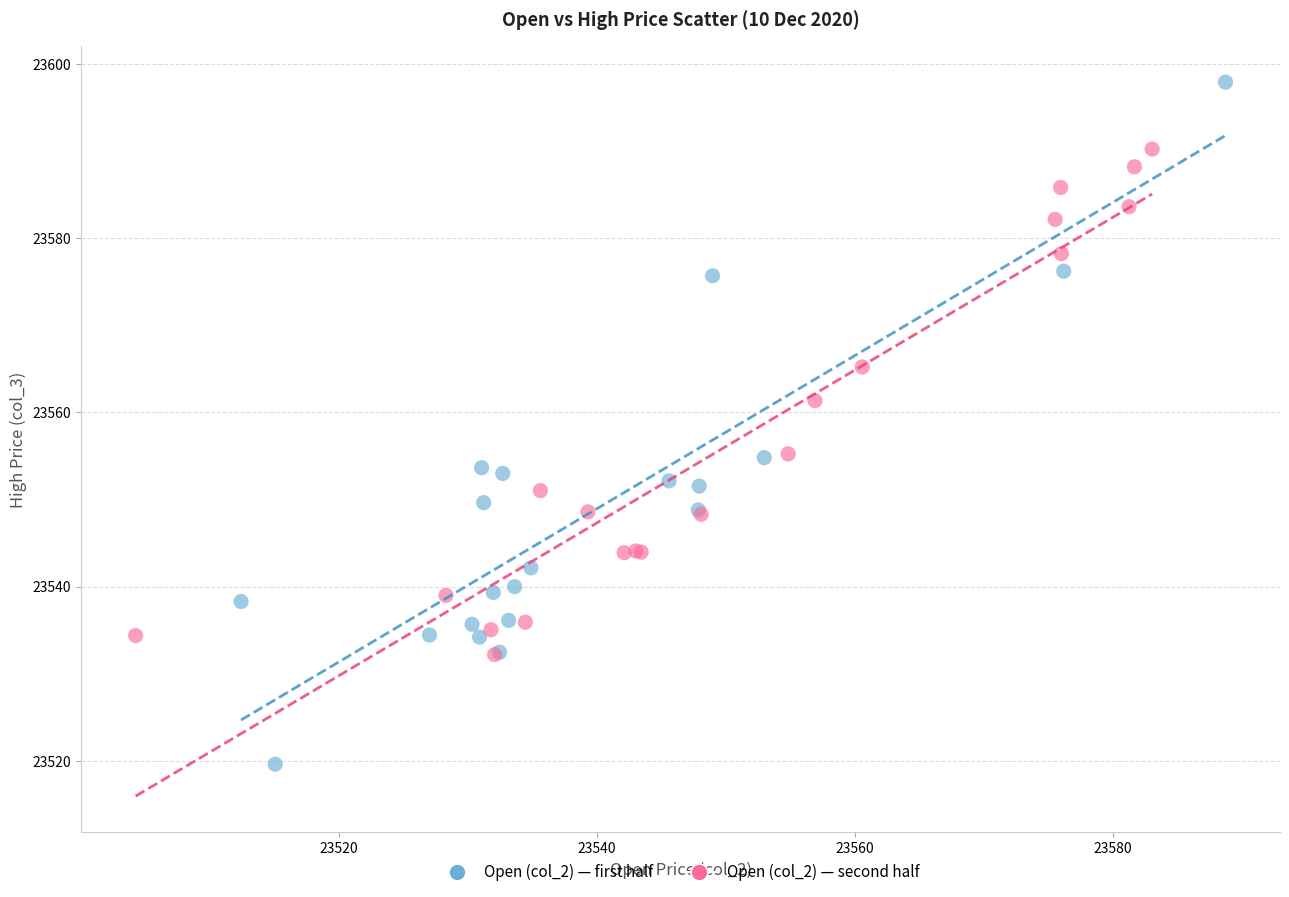

Which series has the largest Y range (max minus min)?

Open (col_2) — first half